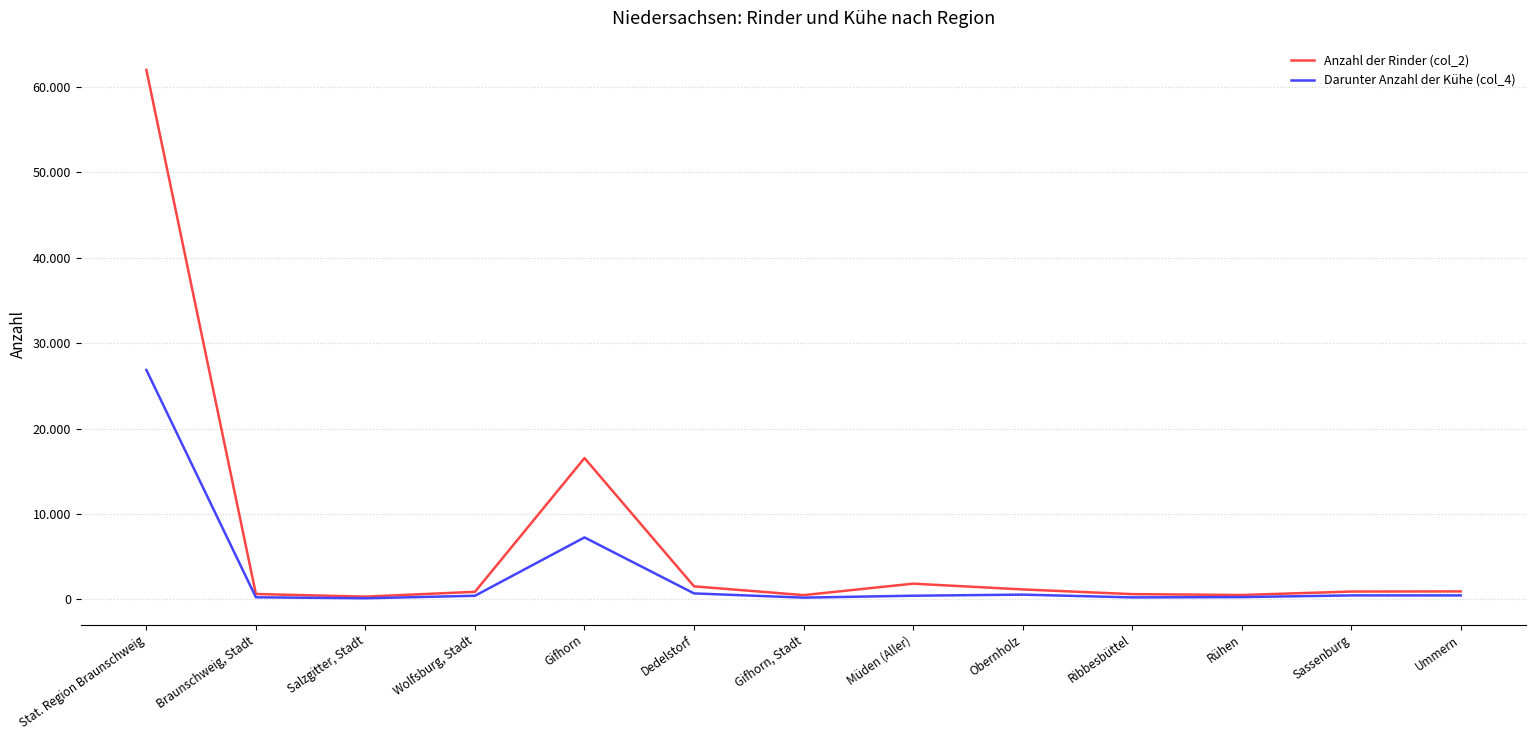

Is this an area chart (filled region under the line)?

No